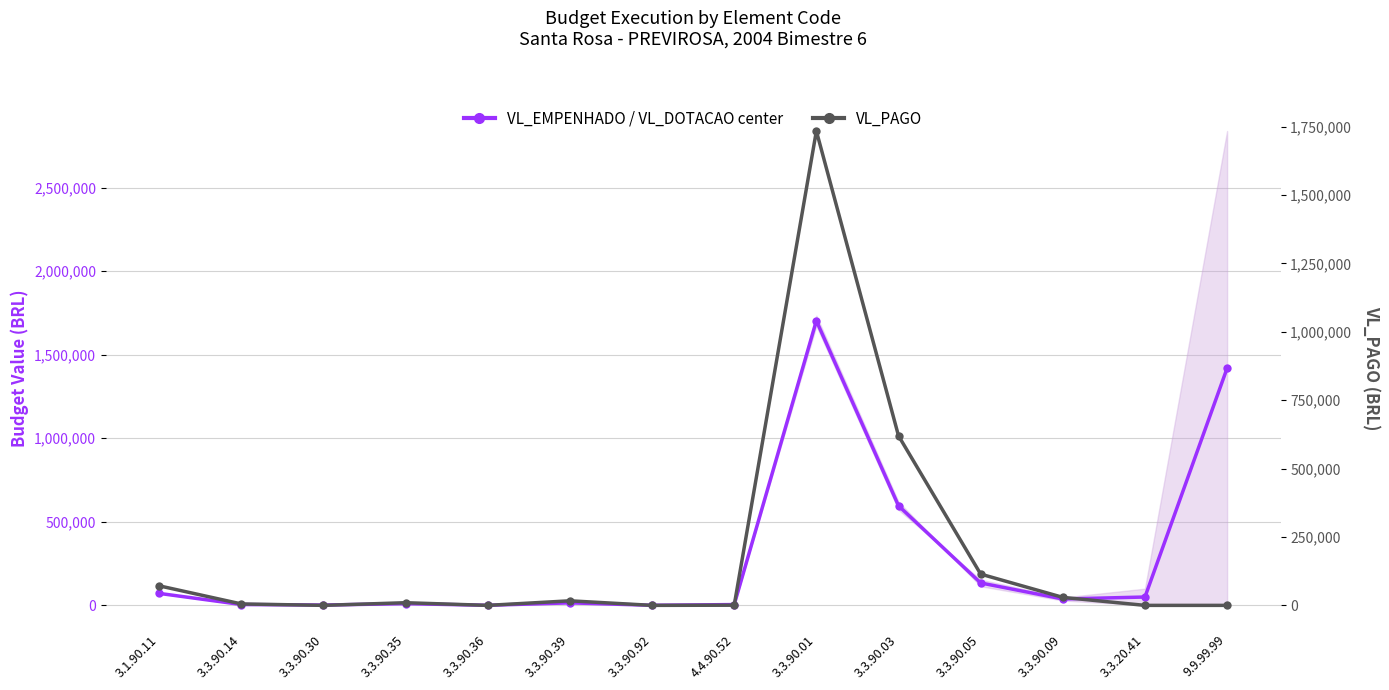

Which series ends up on top after the final intersection of VL_DOTACAO_INICIAL (center) and VL_PAGO?

VL_DOTACAO_INICIAL (center)